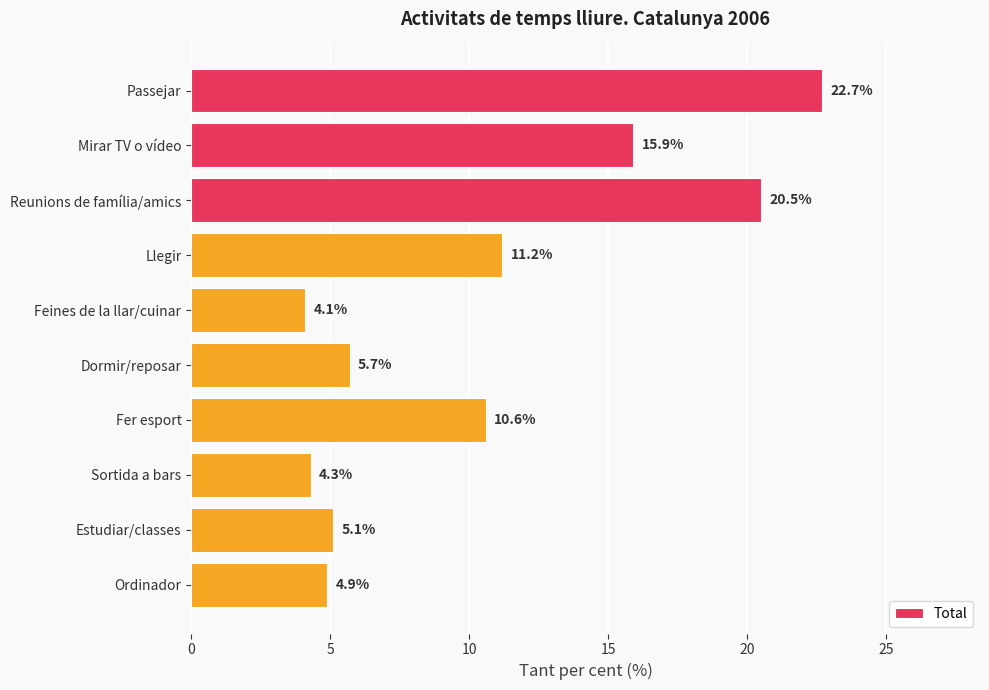

Approximately how many times larger is the value at Llegir compared to Ordinador?

2.3